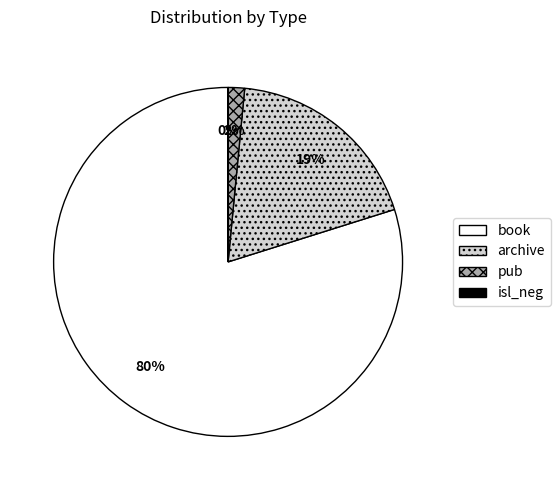

To the nearest percent, what is the average slice percentage?

25%